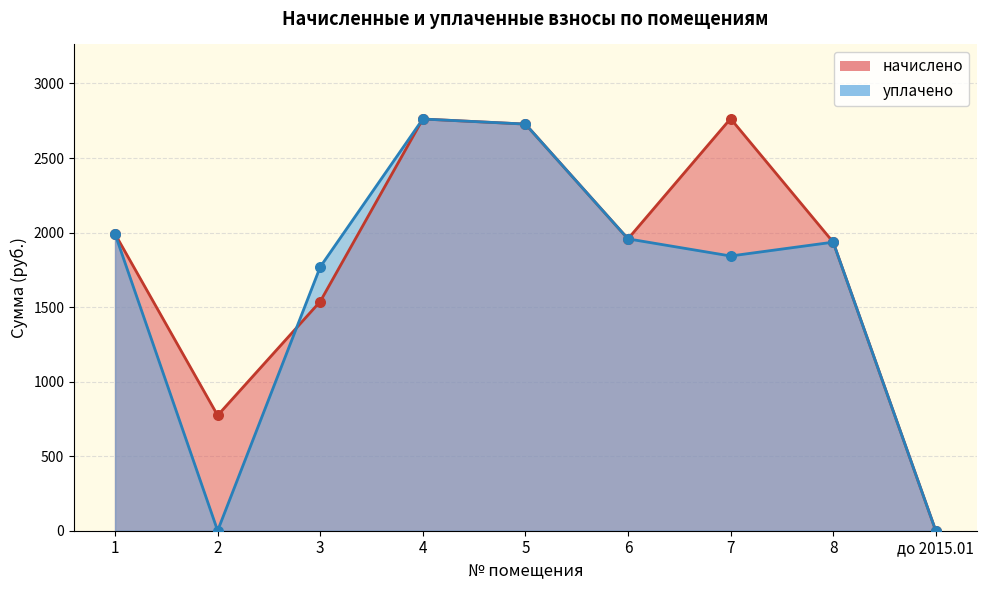

Is the value of уплачено at 2 greater than the value of начислено at 6?

No